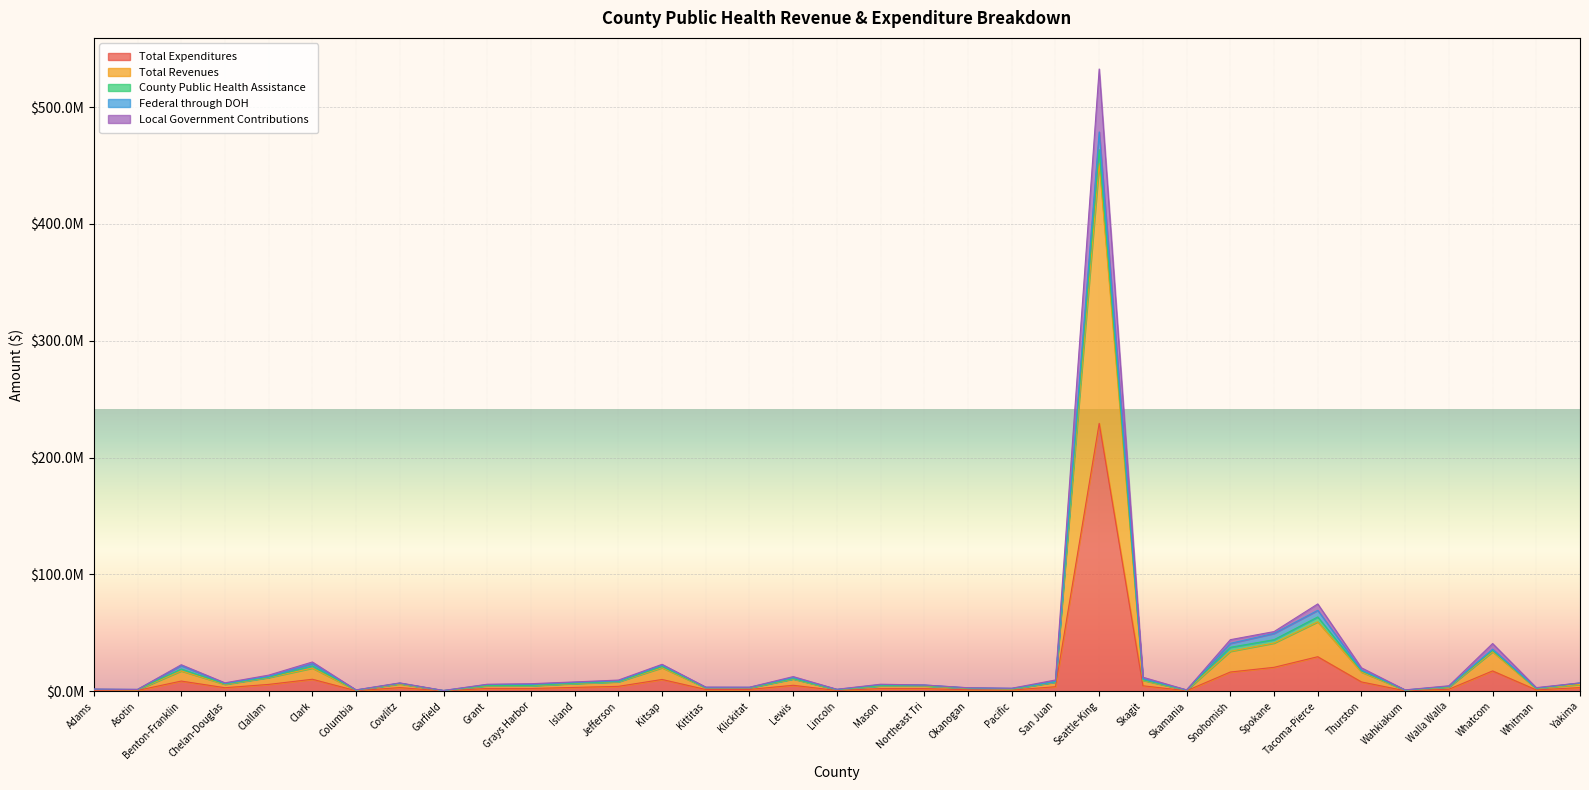

What is the minimum value for Local Government Contributions?

549481.0